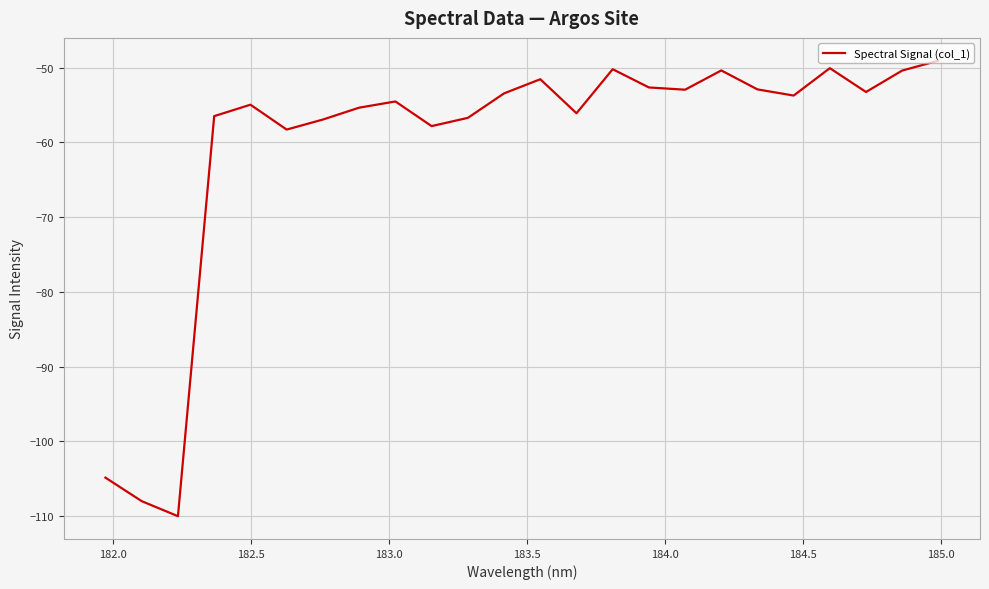

What is the difference between the maximum and minimum values?

60.9